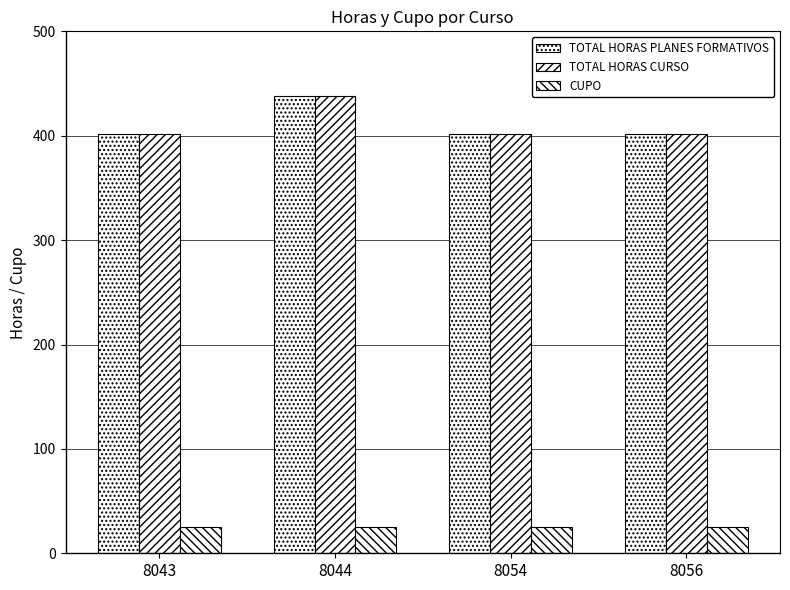

How many groups of bars are there?

4